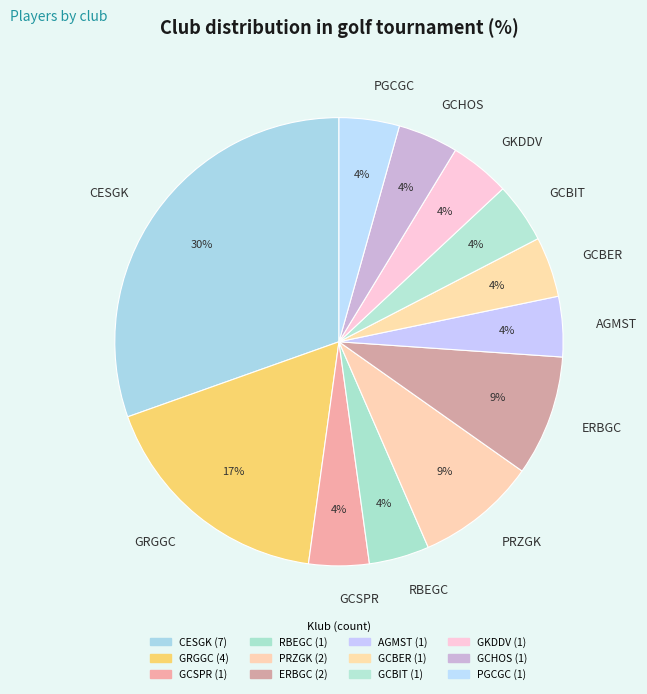

Count the number of slices in the pie.

12